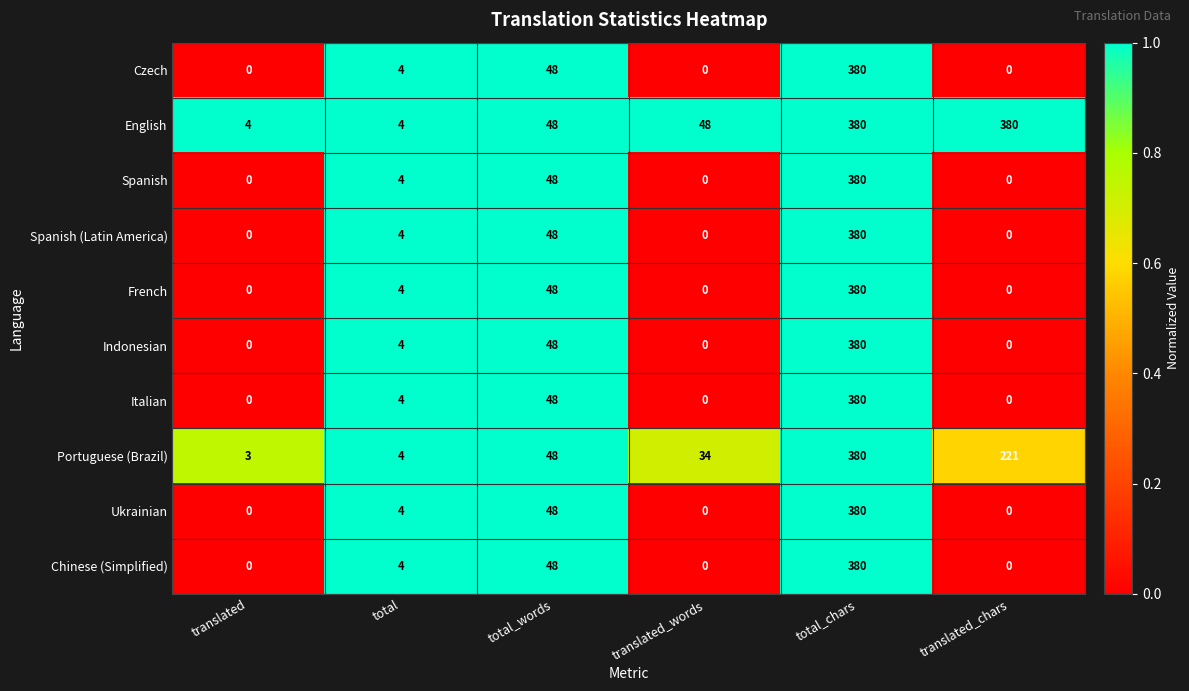

At which label is Spanish closest to 190?

total_words